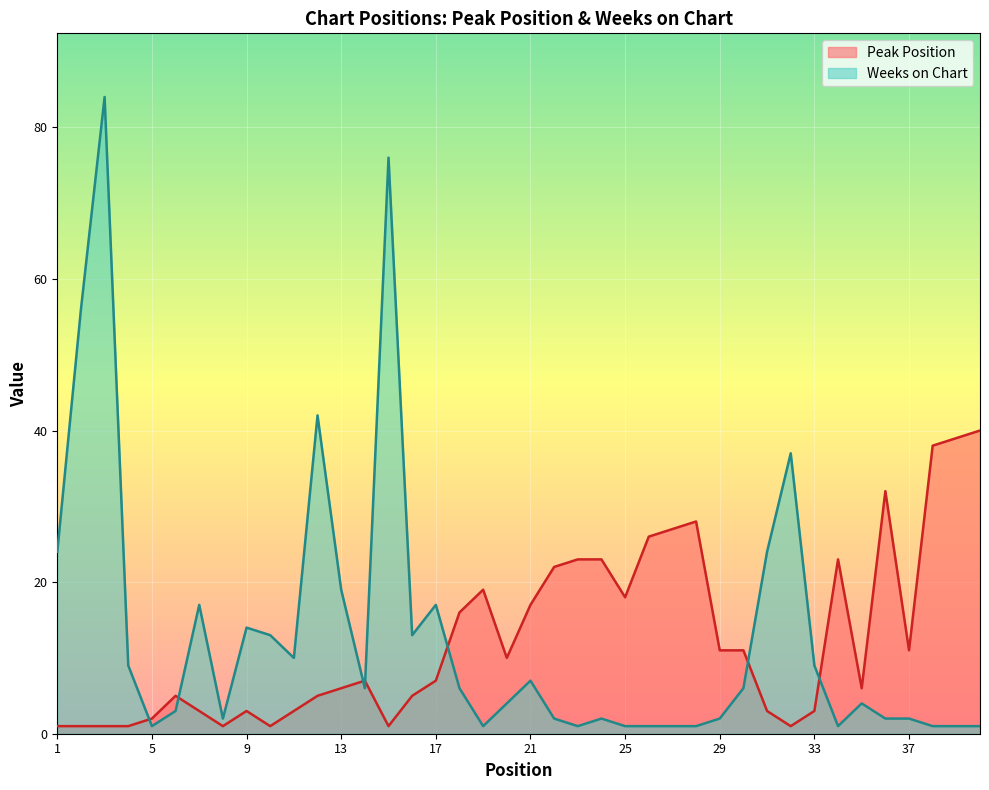

True or false: Weeks on Chart and Peak Position intersect in this chart.

True